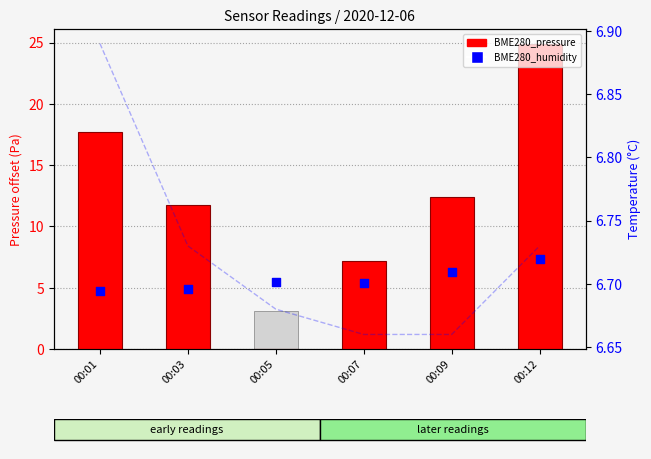

Is the value of BME280_temp at 00:01 greater than the value of BME280_pressure (offset) at 00:05?

Yes